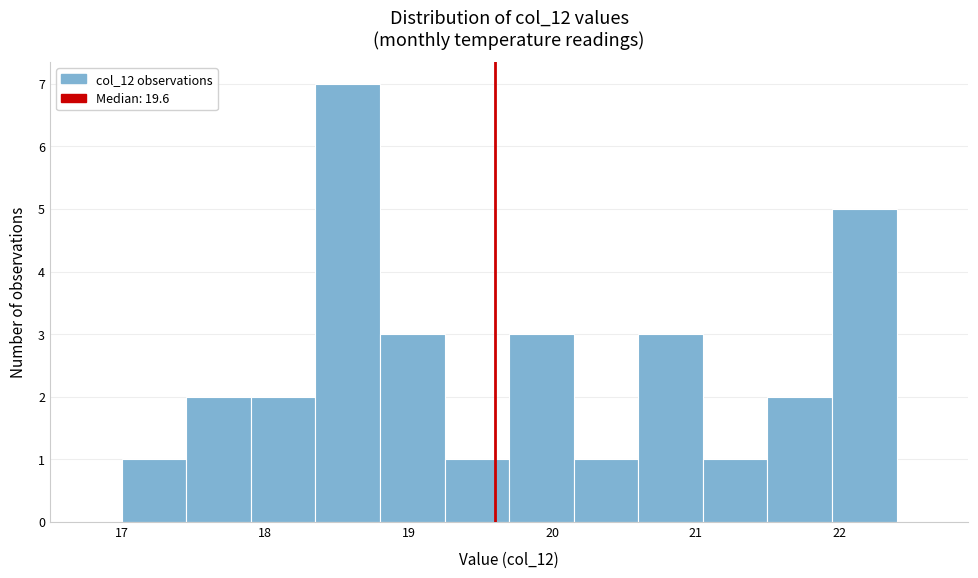

How tall is the bar that spans 21.95 to 22.40 on the x-axis? Neither the bar edges nor the heights are printed on the chart, so give them approximately, as read against the axes.

5